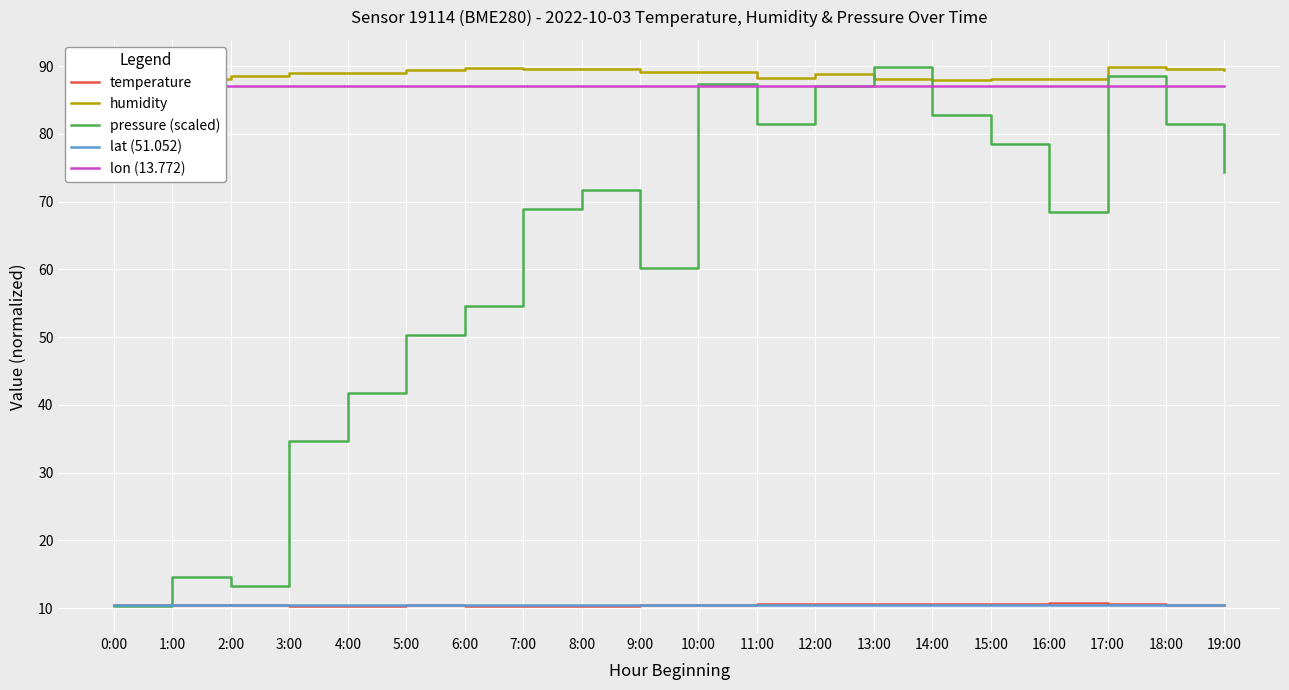

True or false: humidity has more than 0 points higher than both neighbors.

True